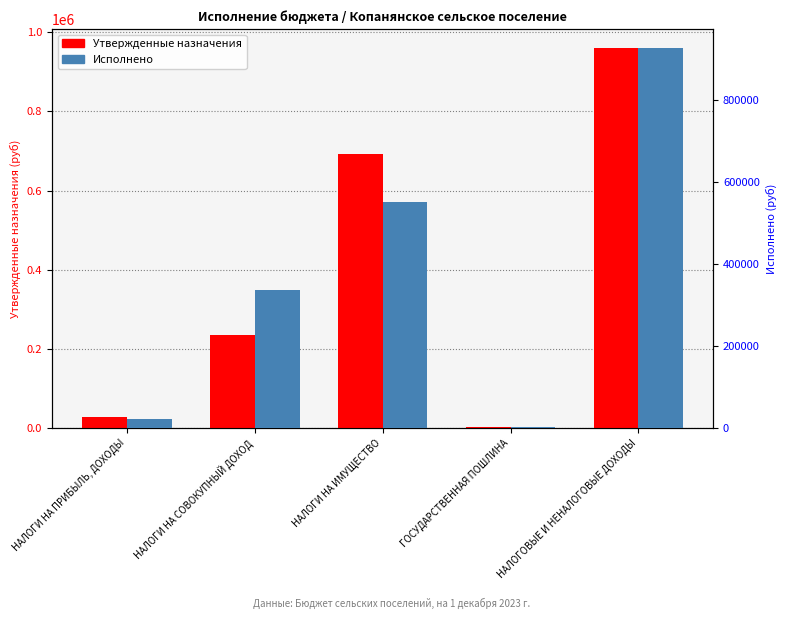

What is the label of the 3rd bar from the left?

НАЛОГИ НА ИМУЩЕСТВО